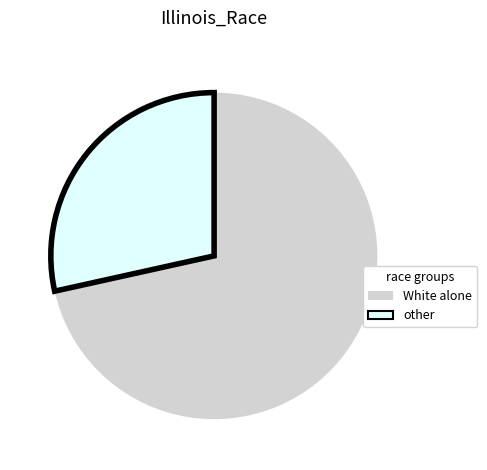

Do other and White alone together represent more than half of the pie?

Yes